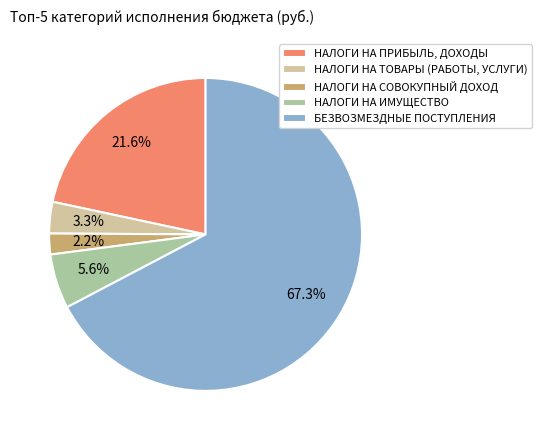

What percentage is NOT represented by НАЛОГИ НА ПРИБЫЛЬ, ДОХОДЫ?

78.4%